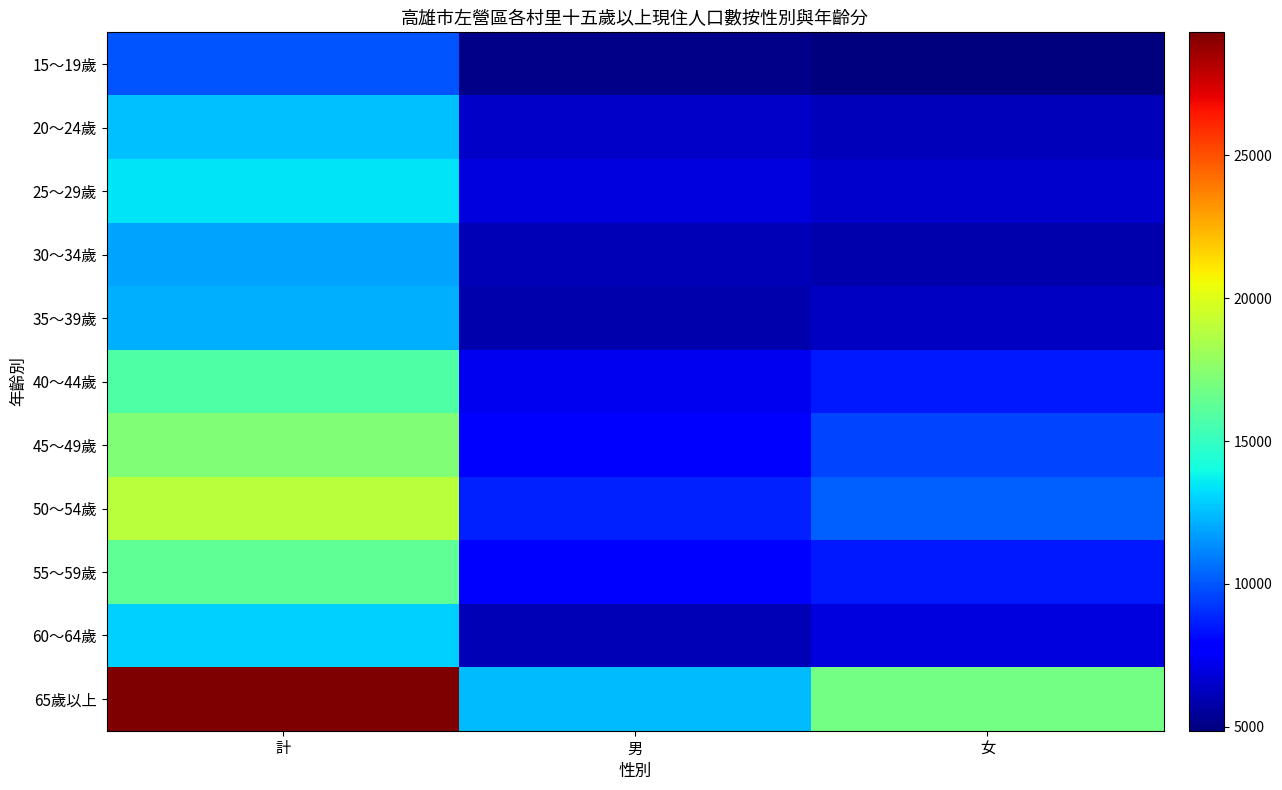

What is the total value across all series at 女?

90332